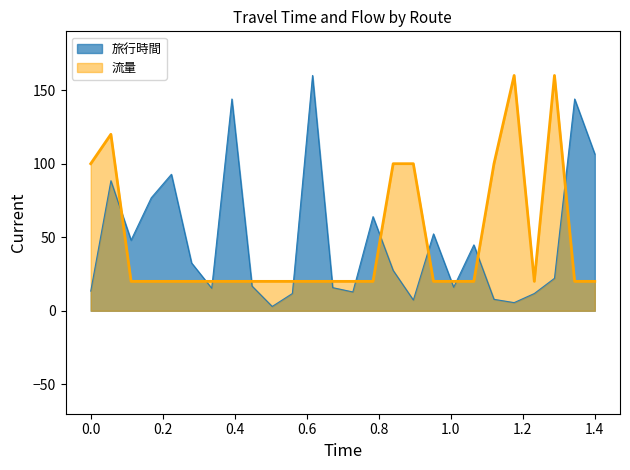

How many lines are shown in the chart?

2